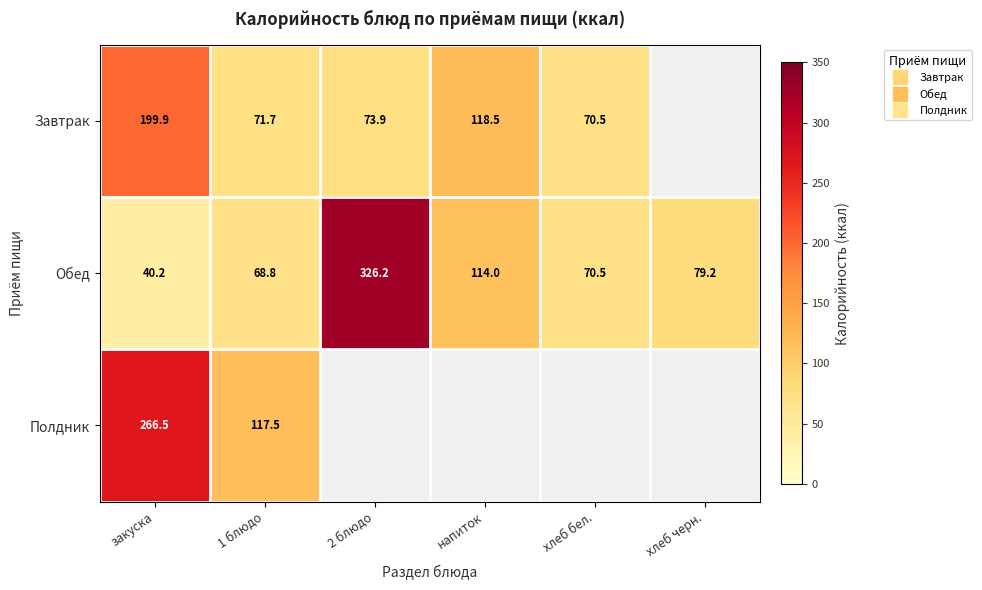

What is the minimum value shown in the chart?

40.2